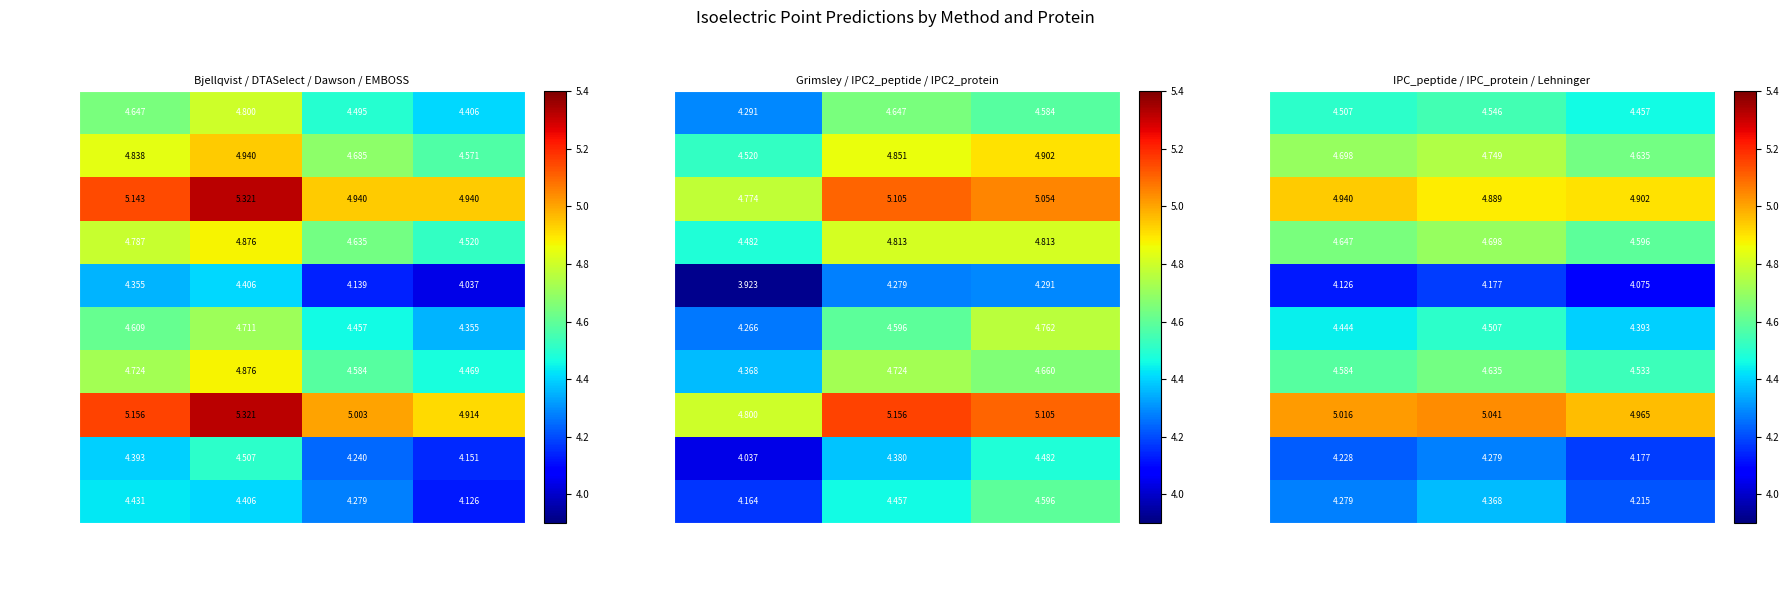

Is the value of A0A5P1M5B4 at IPC_protein greater than the value of A0A5P1M5T3 at Lehninger?

Yes